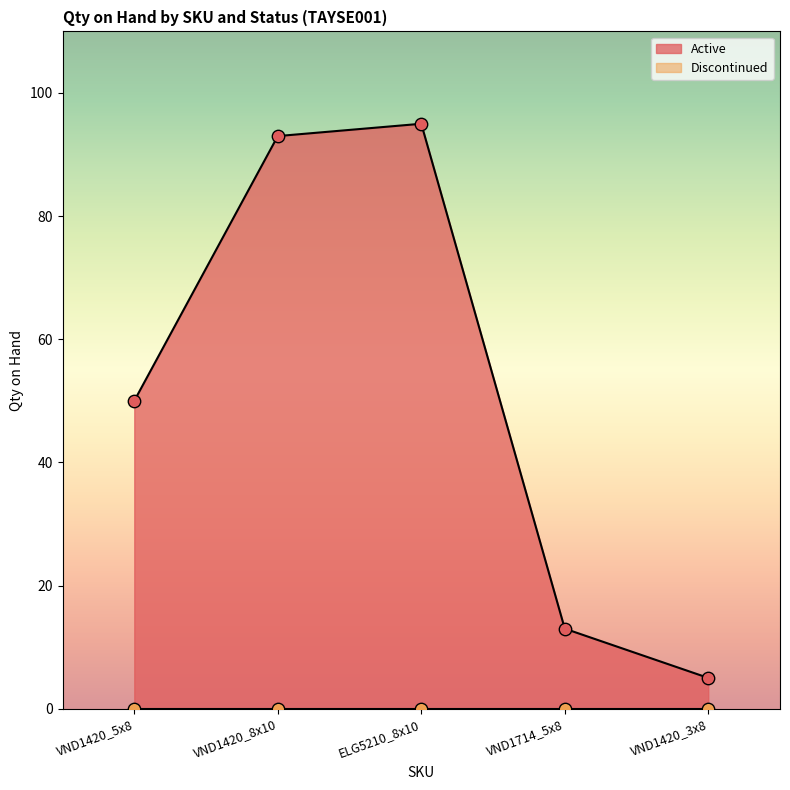

Approximately how many times larger is the value at VND1420_8x10 compared to VND1420_5x8?

1.9